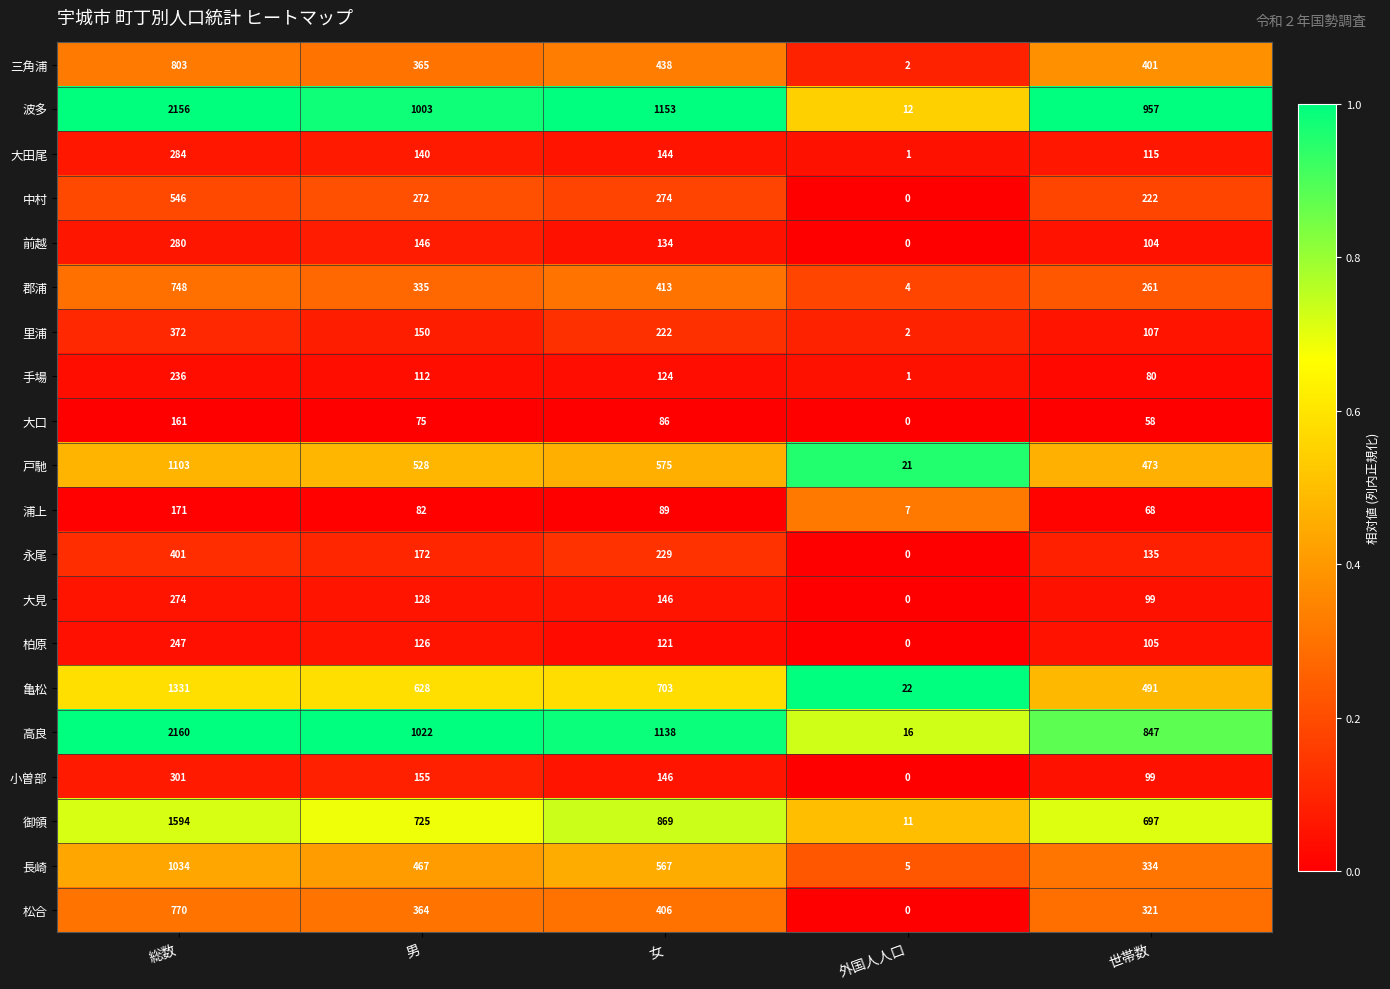

What is the difference between the highest and lowest values at 世帯数?

899